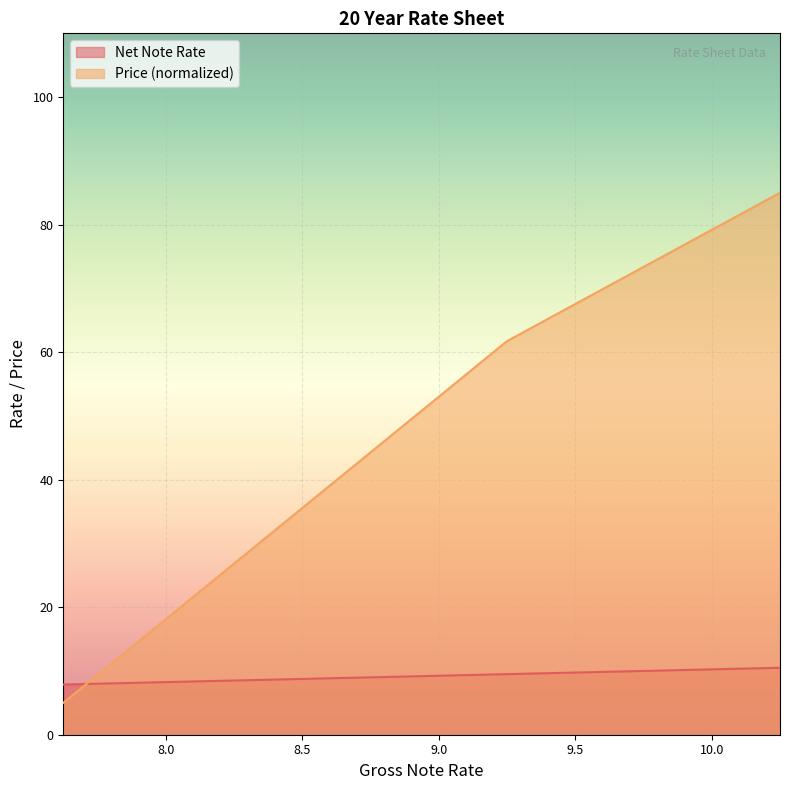

Which series has the largest total across all categories?

Price (normalized)